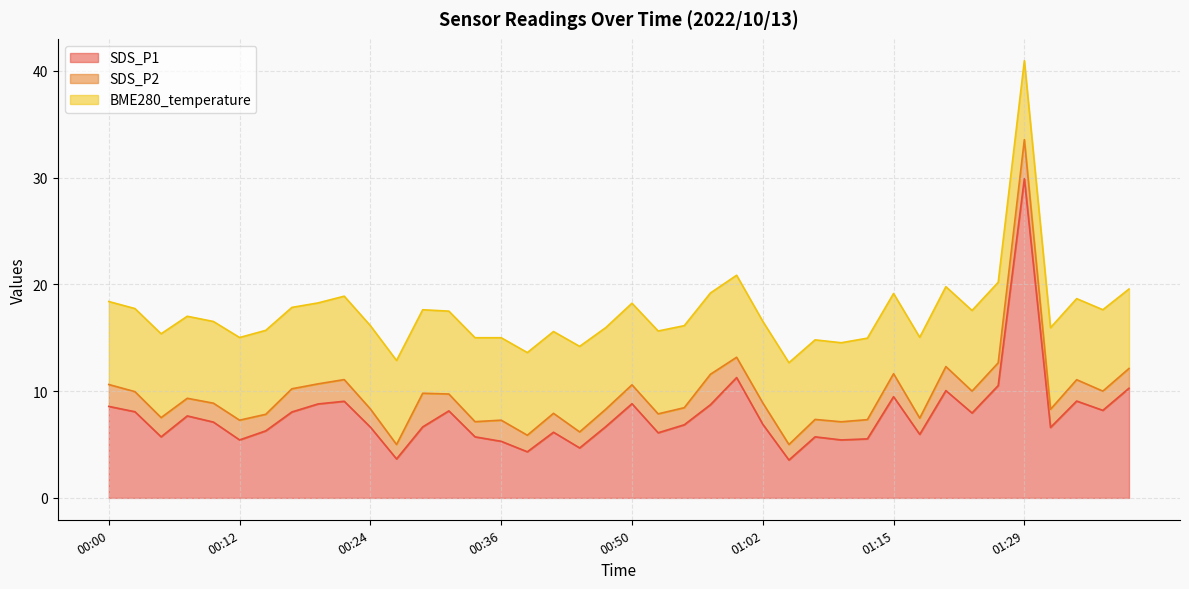

Which has a higher value, 00:57 or 01:15?

01:15